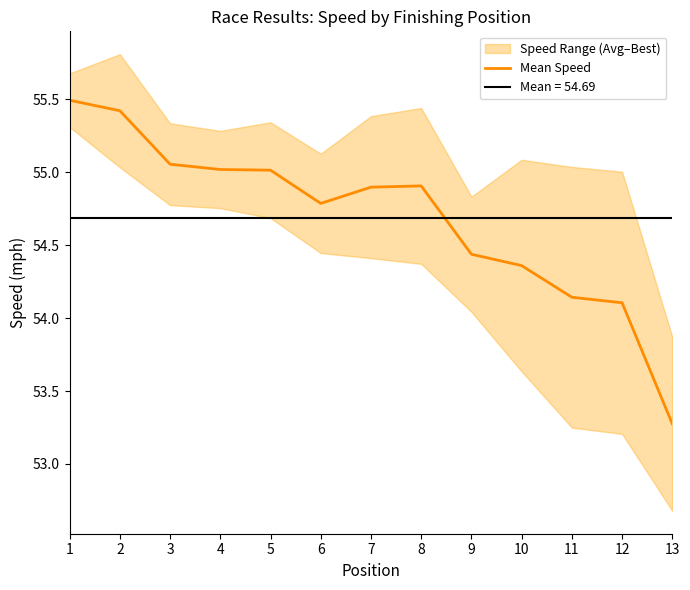

Rank the categories by value from lowest to highest.

13, 12, 11, 10, 9, 6, 7, 8, 5, 4, 3, 2, 1